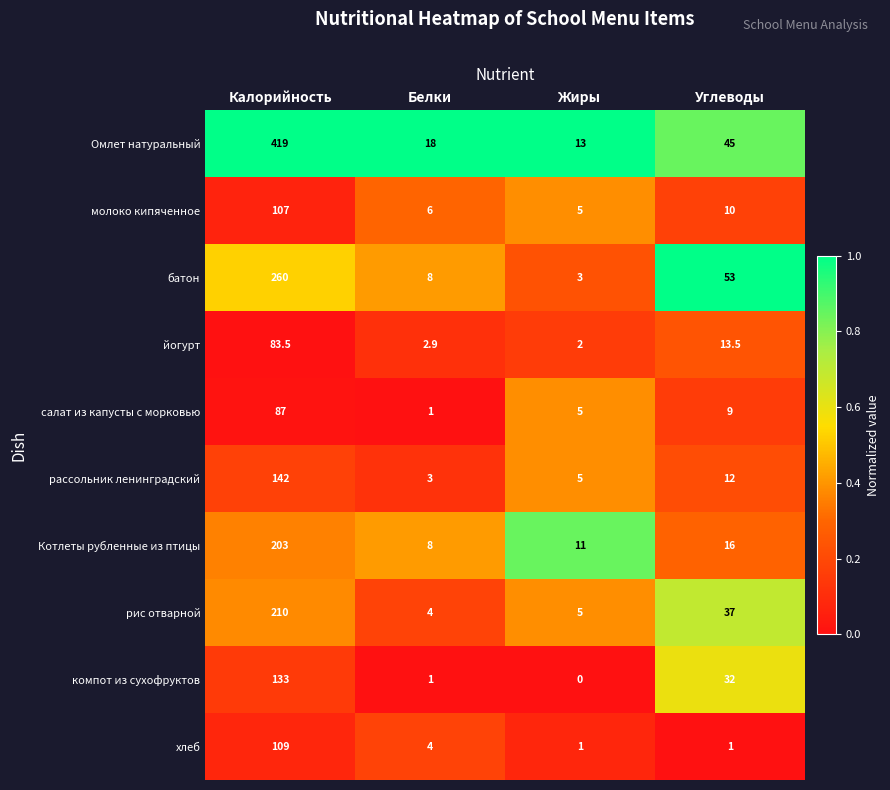

The value of рассольник ленинградский at Жиры is 8.0. True or false?

False